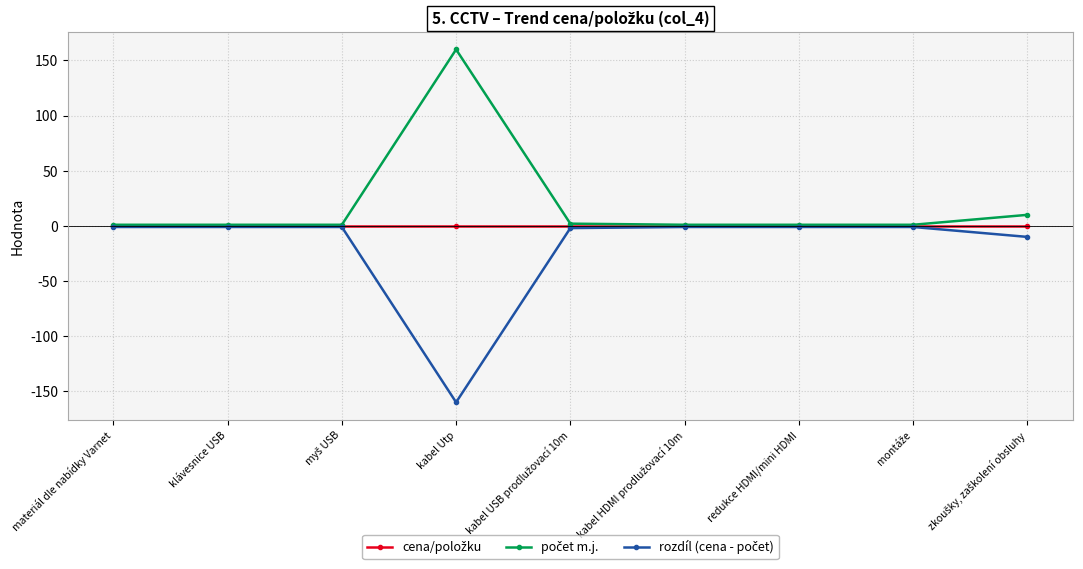

At which category does the chart reach its minimum across all series?

kabel Utp